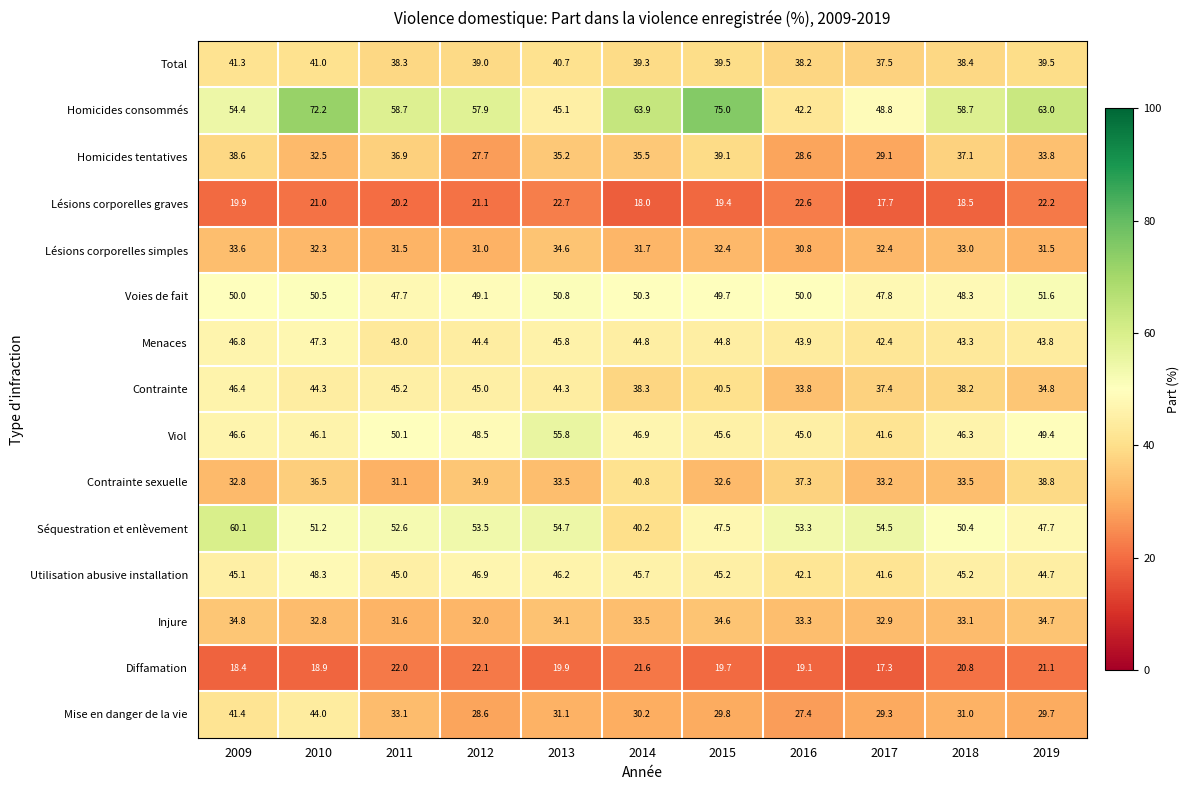

How many distinct data groups are displayed?

15